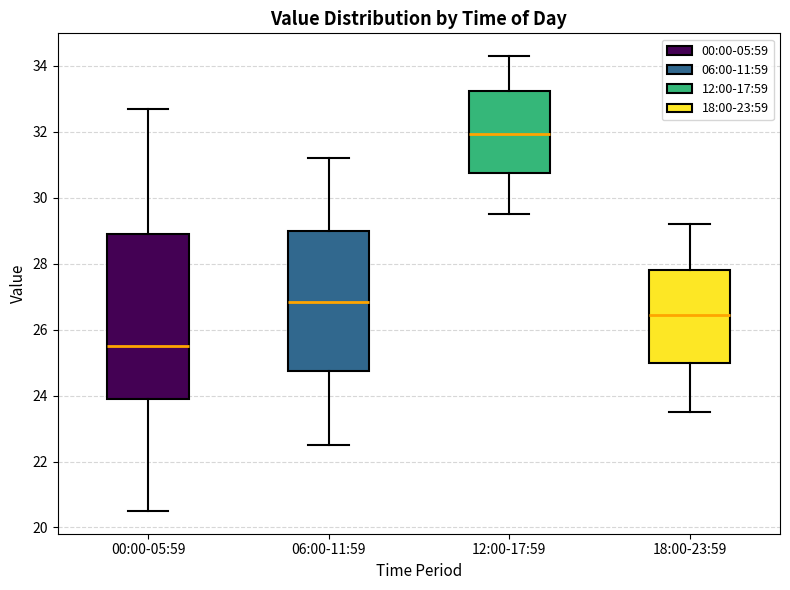

Reading left to right, transcribe this box plot: for each box, give where its median line is, the range the box spans, and where its two whiskers end, as read against the y-axis. The values are not printed on the chart, so give them approximately, as read against the axis.

00:00-05:59: median 25.6, box 24.0 to 29.0, whiskers 20.6 to 32.8
06:00-11:59: median 26.8, box 24.8 to 29.0, whiskers 22.6 to 31.2
12:00-17:59: median 32.0, box 30.8 to 33.2, whiskers 29.6 to 34.4
18:00-23:59: median 26.4, box 25.0 to 27.8, whiskers 23.6 to 29.2